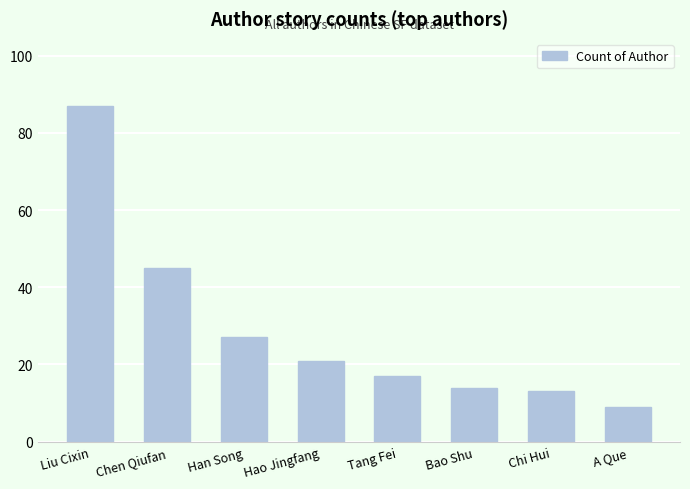

Is it true that the value at Chen Qiufan is 73?

False